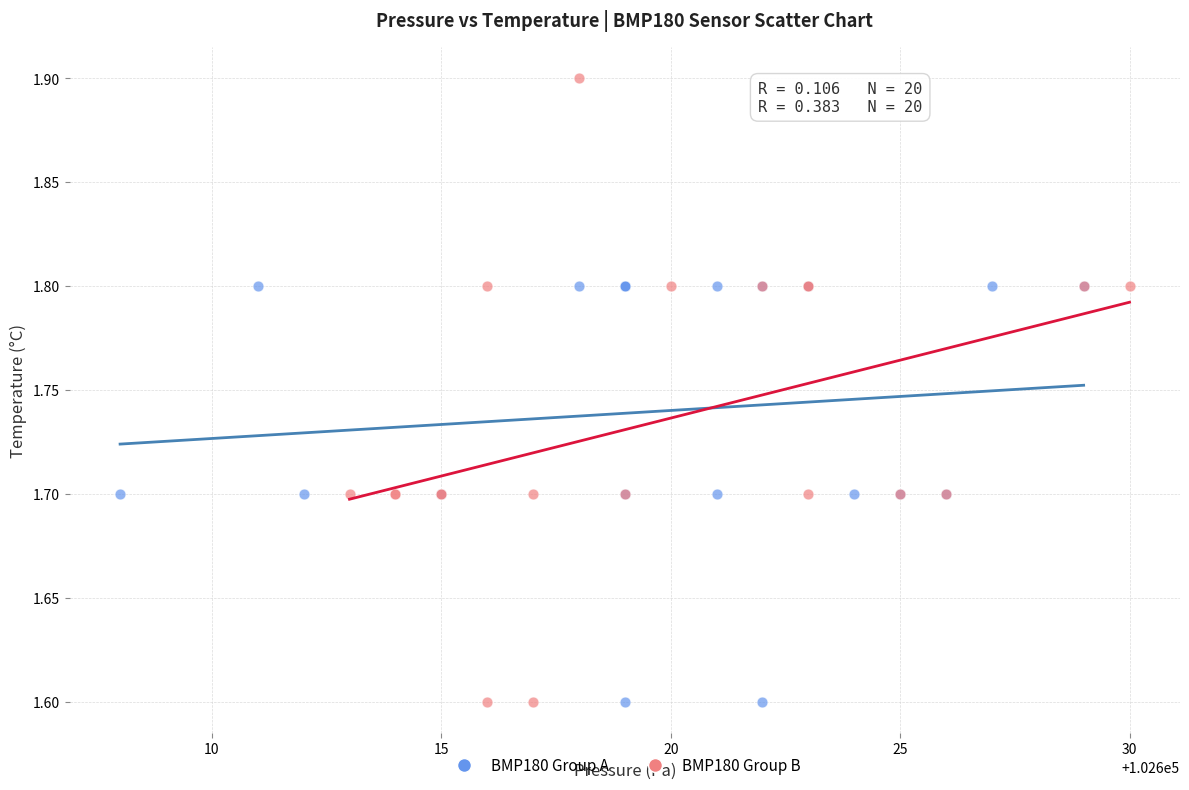

Which series has the widest spread of Y values?

BMP180 Group B